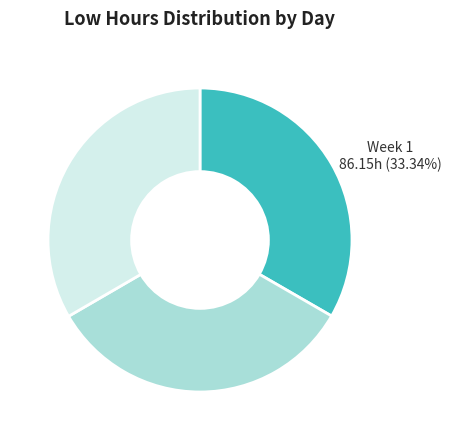

Does any single category account for the majority?

No